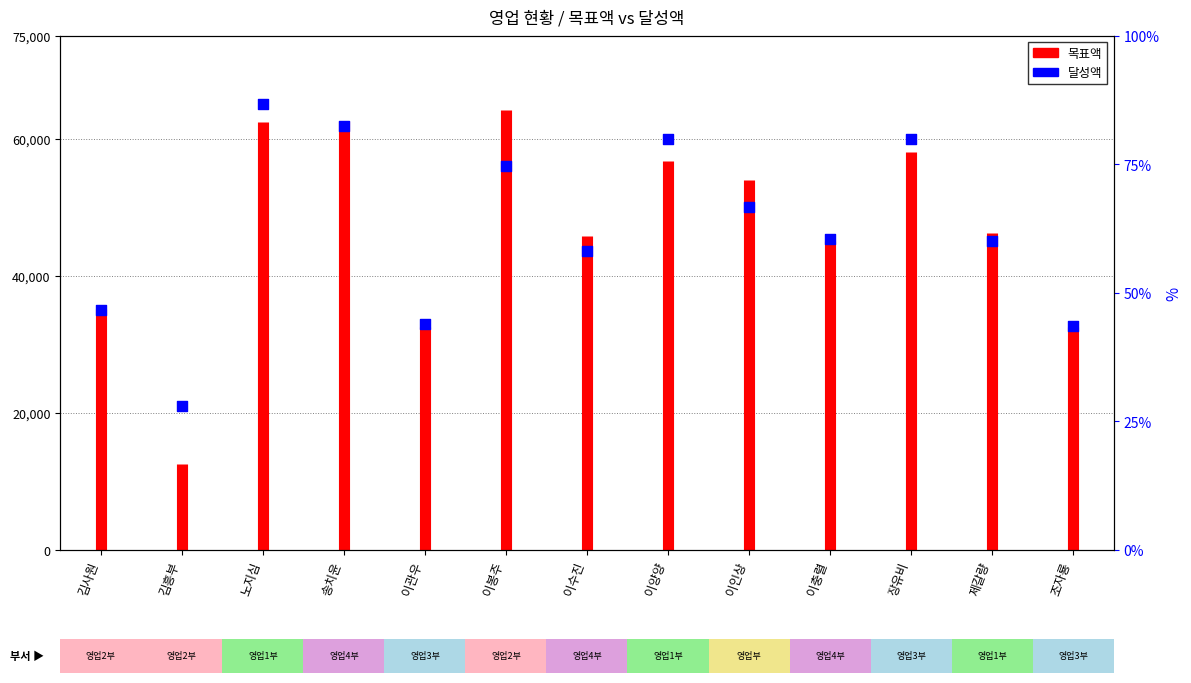

What is the change in value from 송치윤 to 이충렬?

-16500